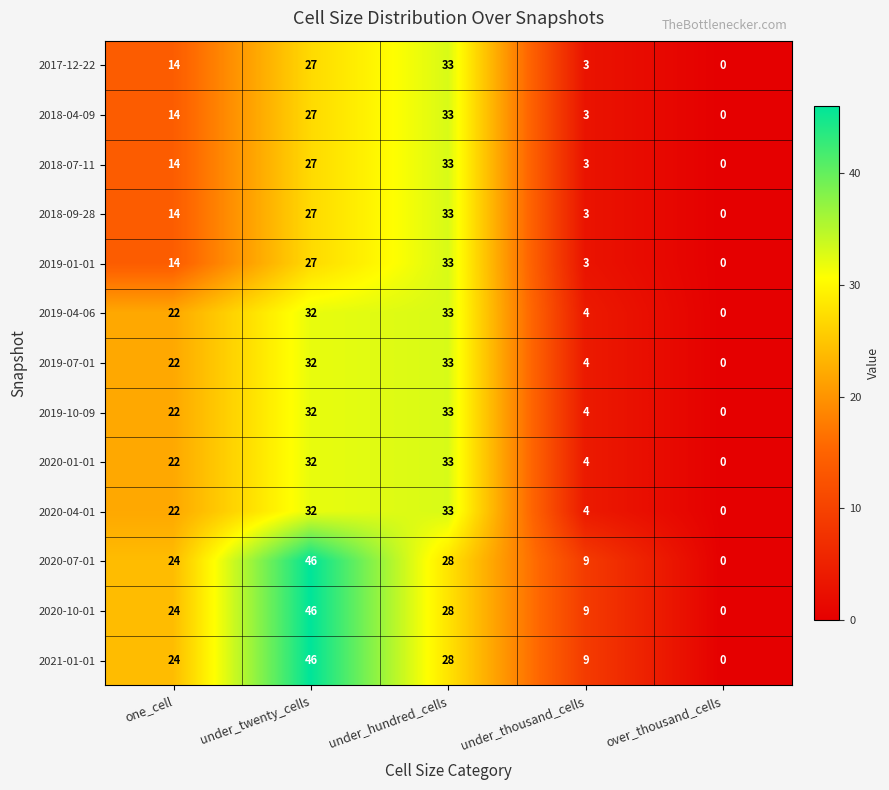

What is the total value across all series at one_cell?

252